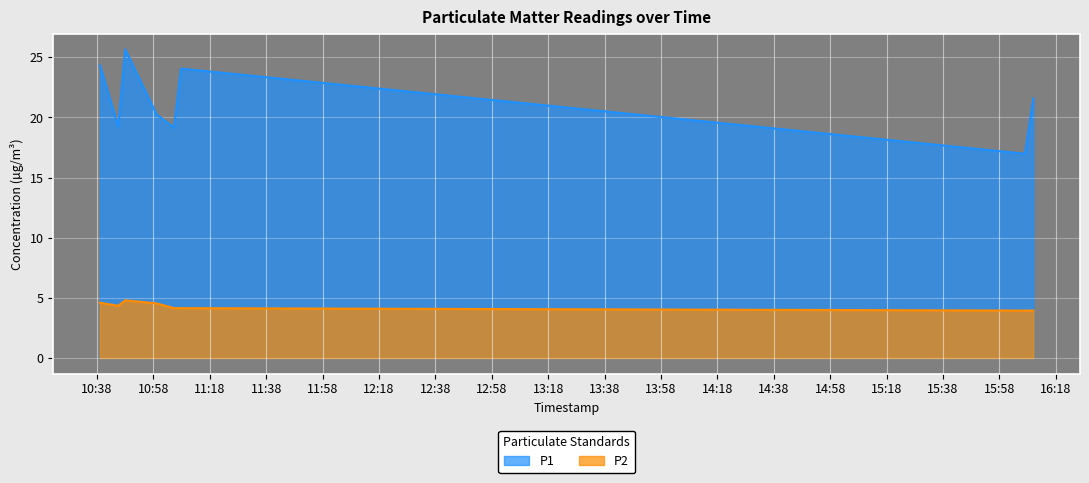

Which series changed the most between 2023-02-01T11:07:46 and 2023-02-01T16:10:00?

P1